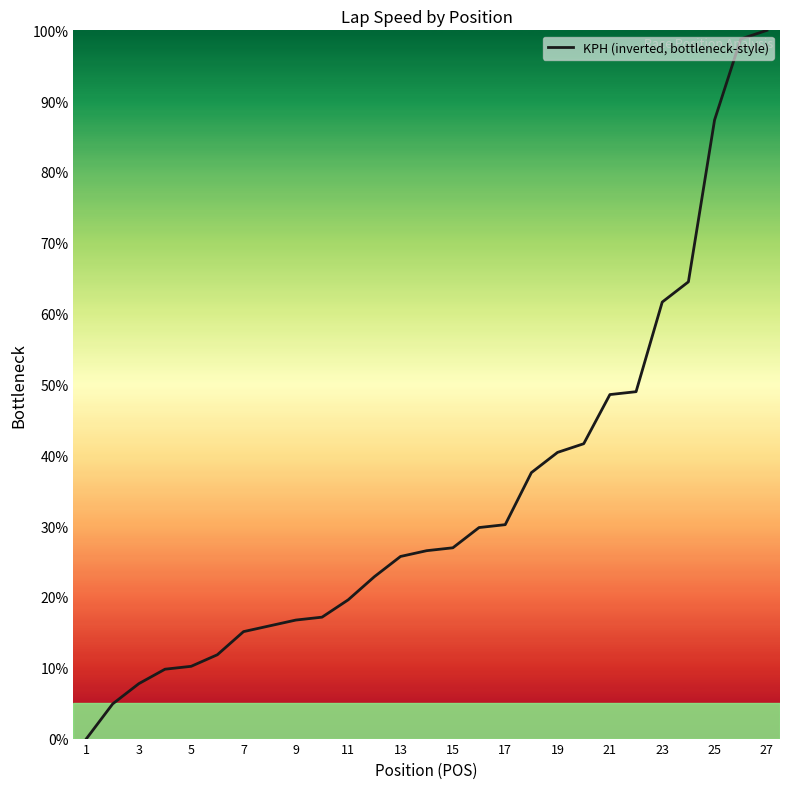

What is the greatest value displayed?

100.0